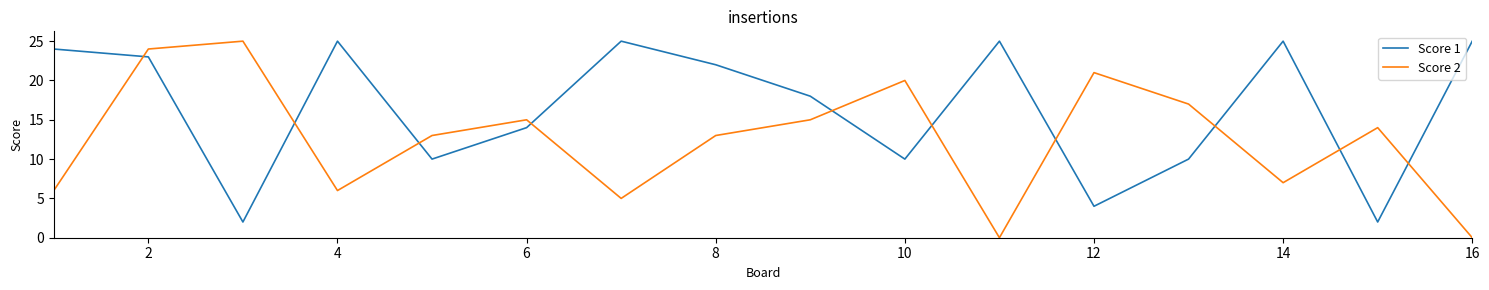

After their last crossing, which series has the higher values: Score 1 or Score 2?

Score 1